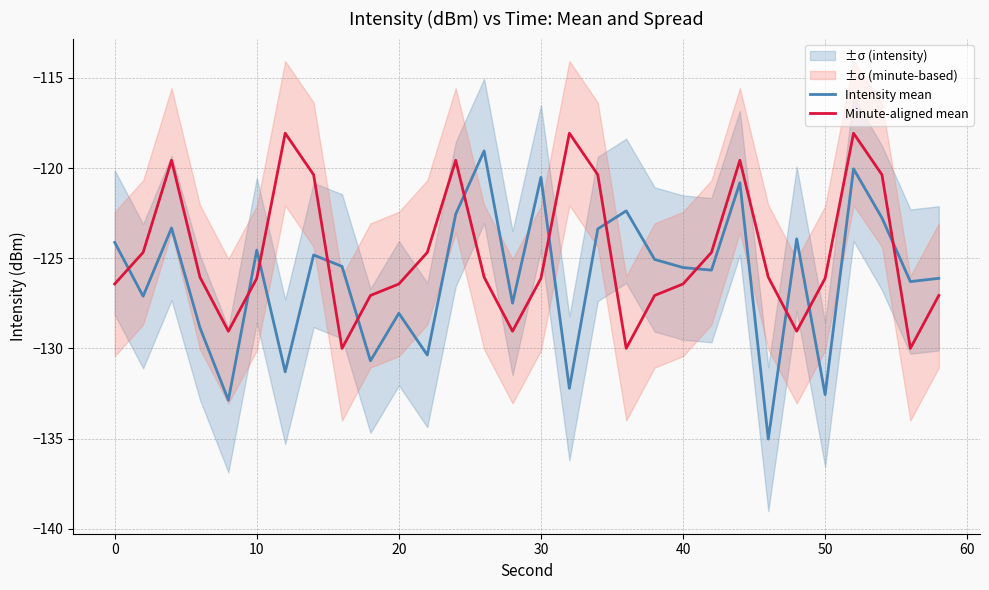

What is the lowest value of the Intensity mean series?

-135.0